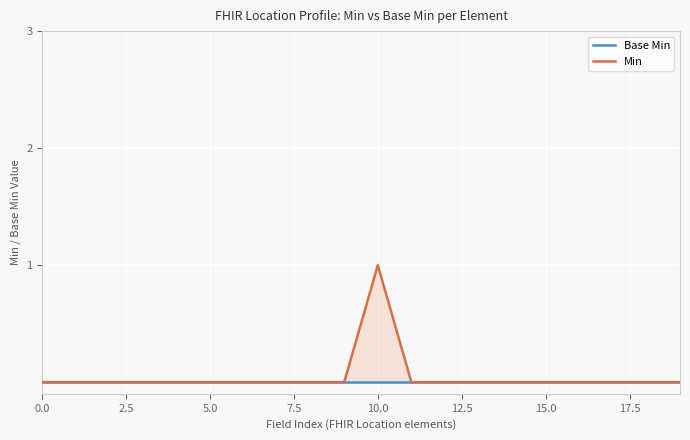

Is the value of Base Min at 11 greater than the value of Min at 11?

No